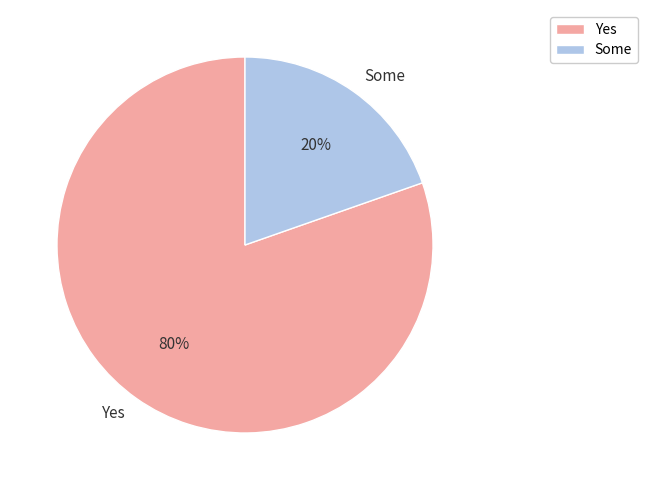

Which slice represents more than half of the pie?

Yes